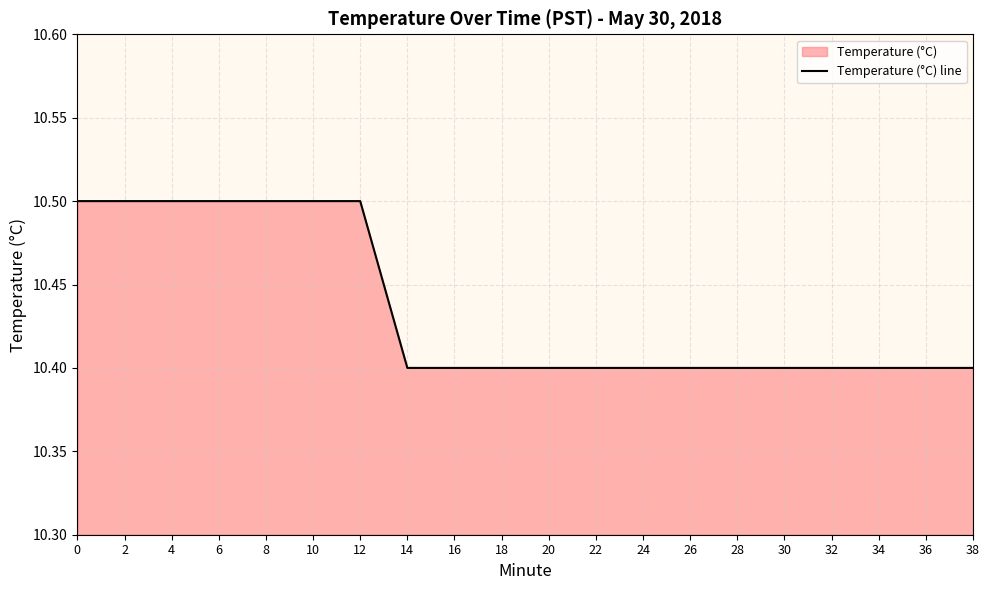

True or false: the data shows 10.4 at 22.

True